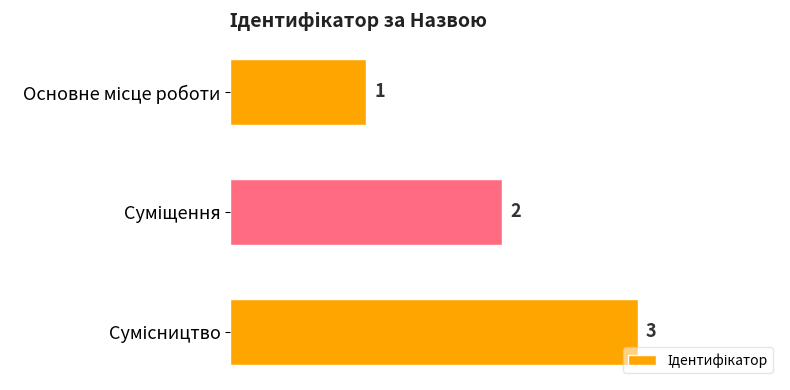

Count the values in the range 1 to 3.

3